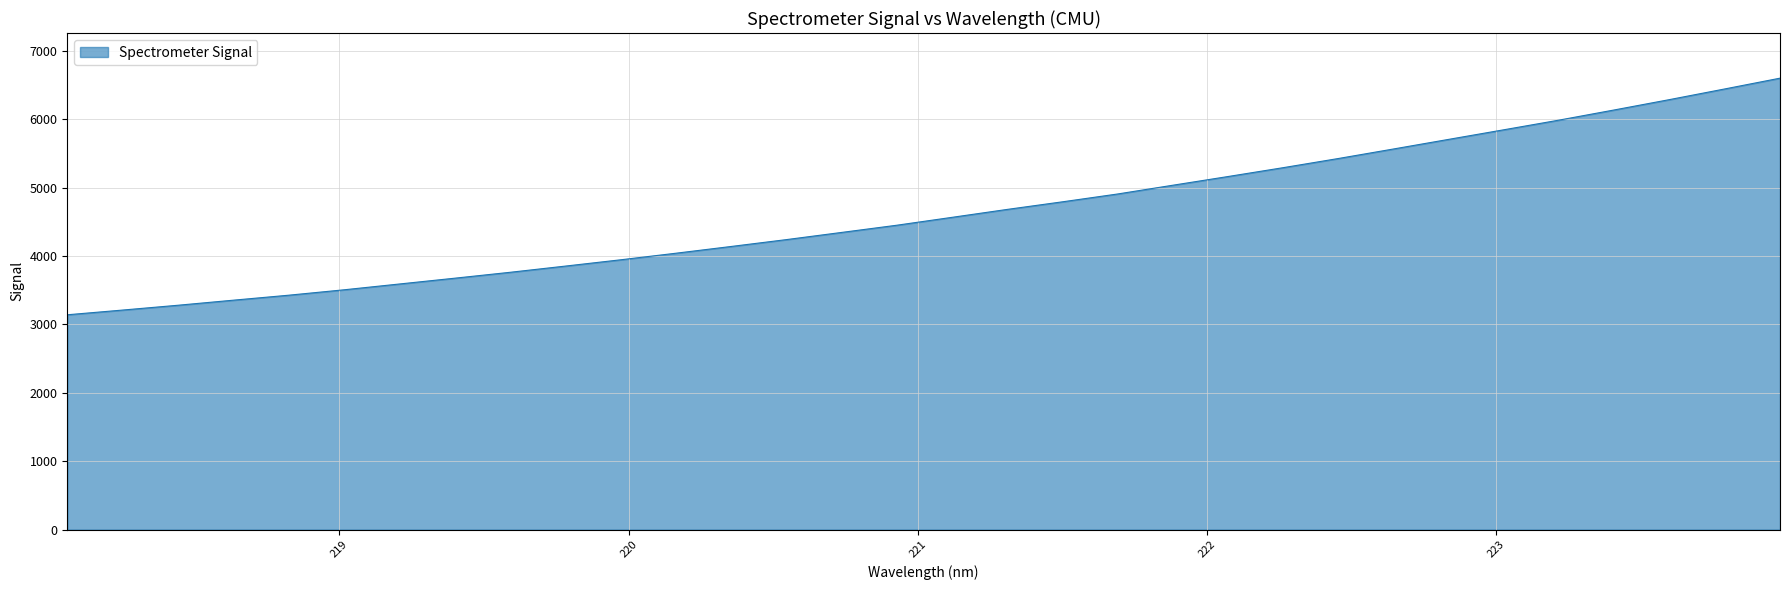

What is the greatest value displayed?

6601.2